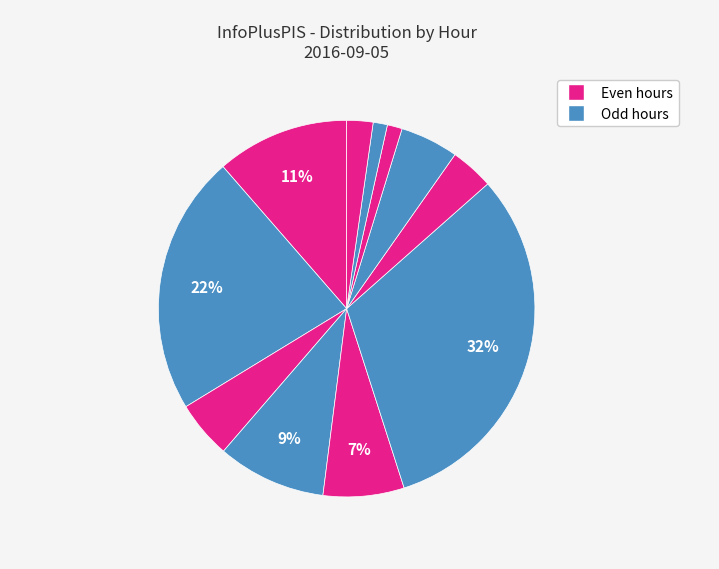

Count the number of slices in the pie.

11